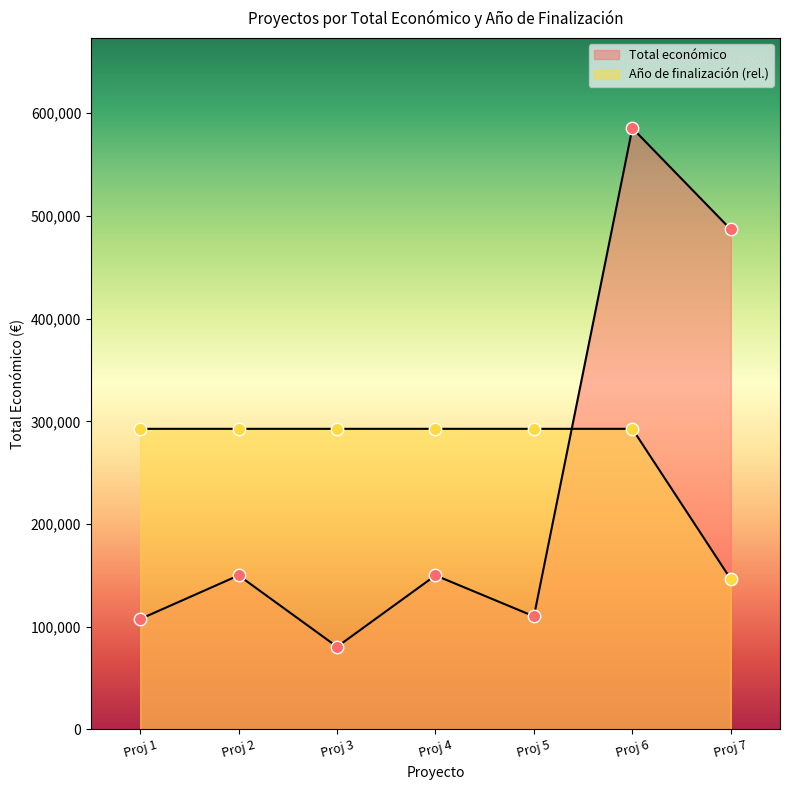

Which series reaches the maximum Y coordinate?

Total económico